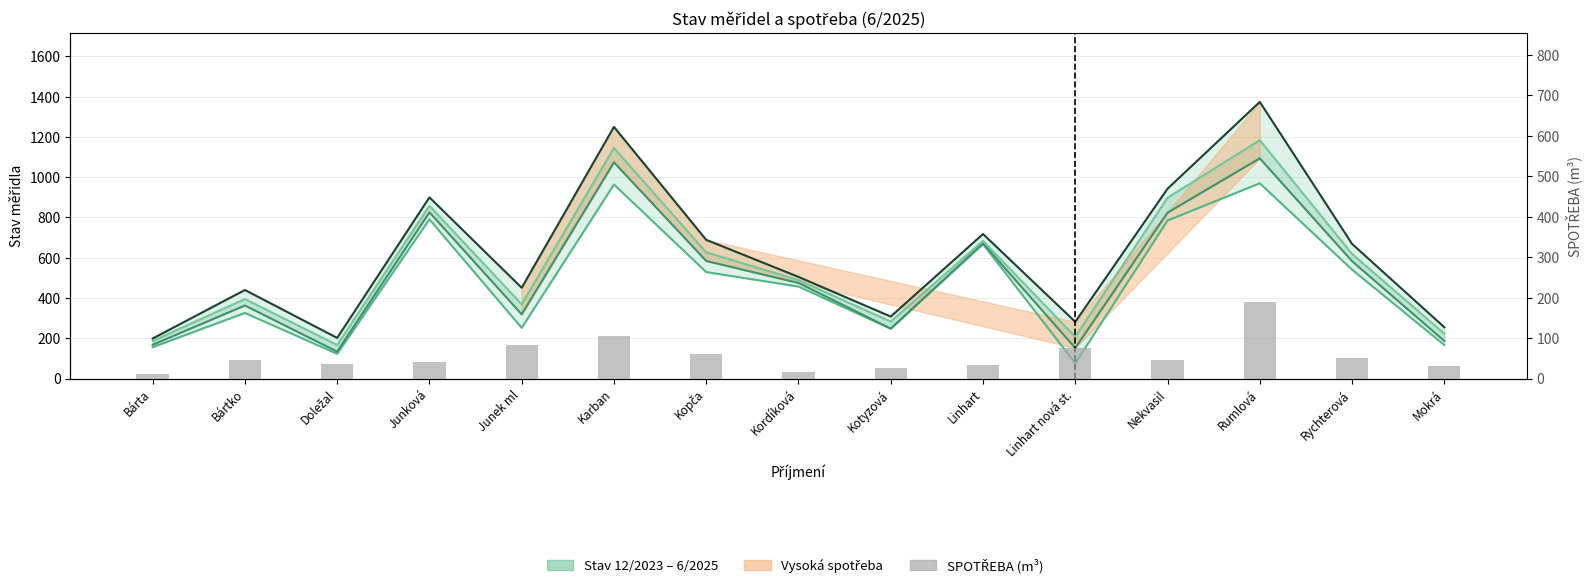

Rank the series by their maximum value, from lowest to highest.

SPOTŘEBA, STAV 12/2023, STAV 6/2024, stav 11/2024, stav 6/2025